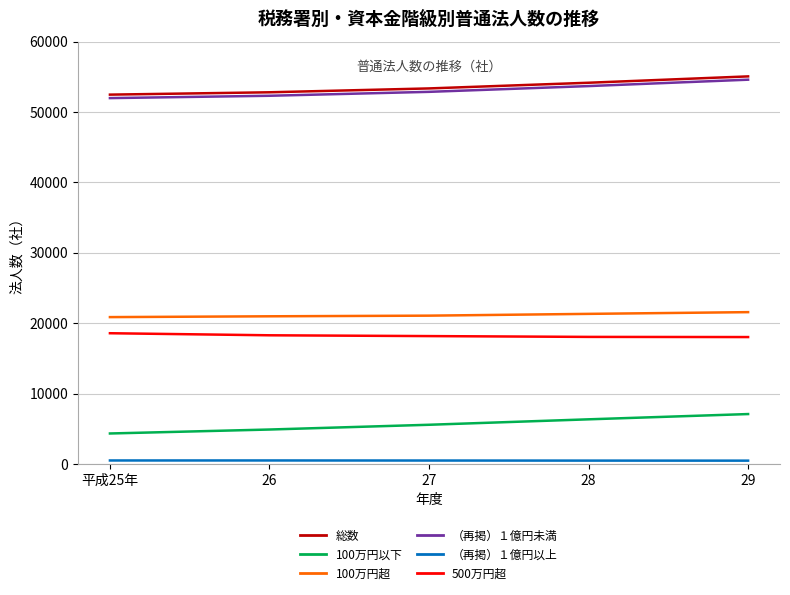

Which series has the largest total across all categories?

総数